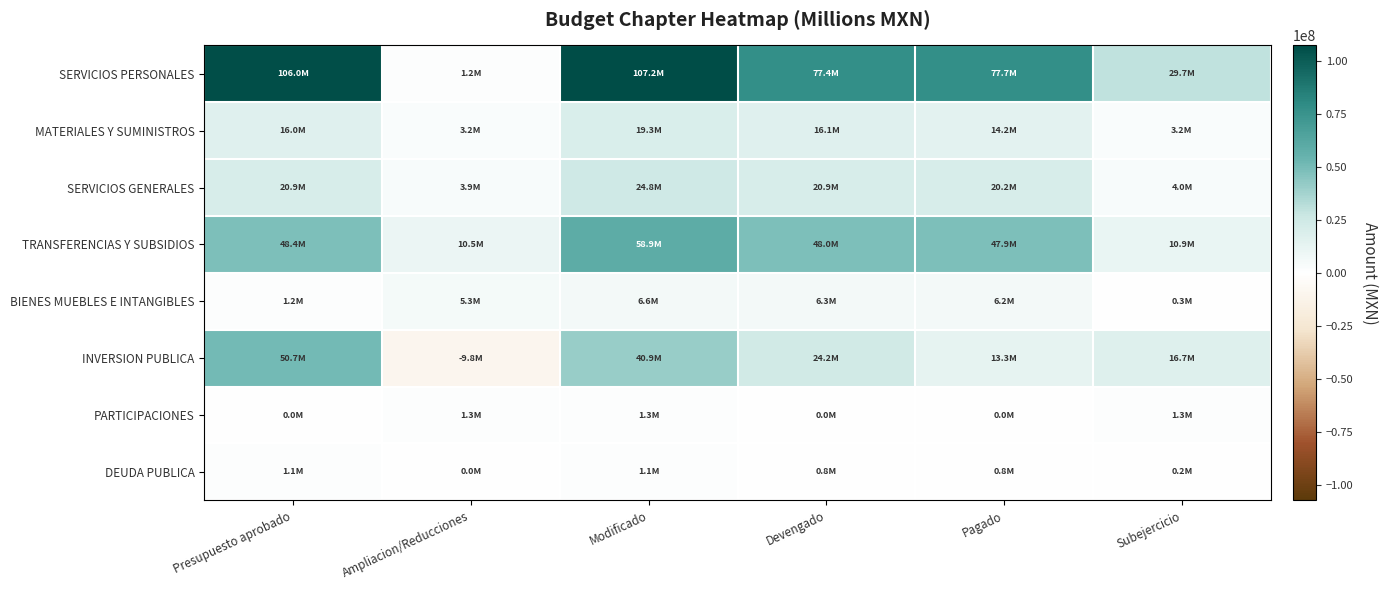

Reading left to right, what are all the values shown in this chart?

SERVICIOS PERSONALES: Presupuesto aprobado=105991481.0	Ampliacion/Reducciones=1180760.0	Modificado=107172241.0	Devengado=77423133.2	Pagado=77749107.8	Subejercicio=29749107.9
MATERIALES Y SUMINISTROS: Presupuesto aprobado=16035826.8	Ampliacion/Reducciones=3224645.8	Modificado=19260472.5	Devengado=16092154.8	Pagado=14242425.6	Subejercicio=3168317.7
SERVICIOS GENERALES: Presupuesto aprobado=20922577.8	Ampliacion/Reducciones=3896929.1	Modificado=24819506.9	Devengado=20862813.7	Pagado=20220740.2	Subejercicio=3956693.2
TRANSFERENCIAS Y SUBSIDIOS: Presupuesto aprobado=48423783.9	Ampliacion/Reducciones=10504804.9	Modificado=58928588.9	Devengado=47991466.7	Pagado=47890104.6	Subejercicio=10937122.2
BIENES MUEBLES E INTANGIBLES: Presupuesto aprobado=1250000.0	Ampliacion/Reducciones=5305664.5	Modificado=6555664.5	Devengado=6270406.7	Pagado=6241240.8	Subejercicio=285257.9
INVERSION PUBLICA: Presupuesto aprobado=50658176.0	Ampliacion/Reducciones=-9751928.9	Modificado=40906247.1	Devengado=24157567.6	Pagado=13255010.7	Subejercicio=16748679.5
PARTICIPACIONES: Presupuesto aprobado=0.0	Ampliacion/Reducciones=1301458.2	Modificado=1301458.2	Devengado=0.0	Pagado=0.0	Subejercicio=1301458.2
DEUDA PUBLICA: Presupuesto aprobado=1071005.0	Ampliacion/Reducciones=0.0	Modificado=1071005.0	Devengado=831722.1	Pagado=831722.1	Subejercicio=239282.9